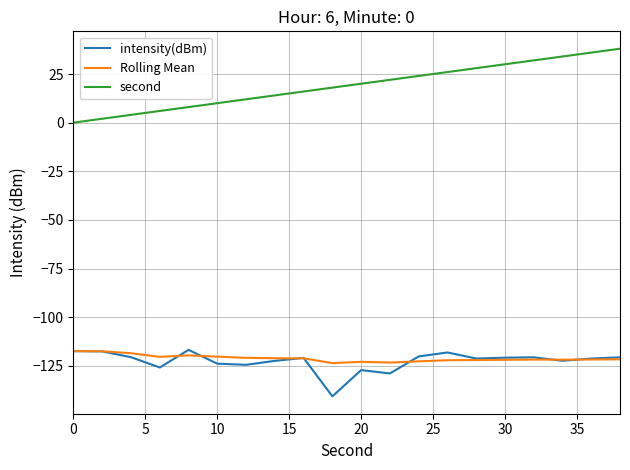

What is the smallest value displayed?

-140.7